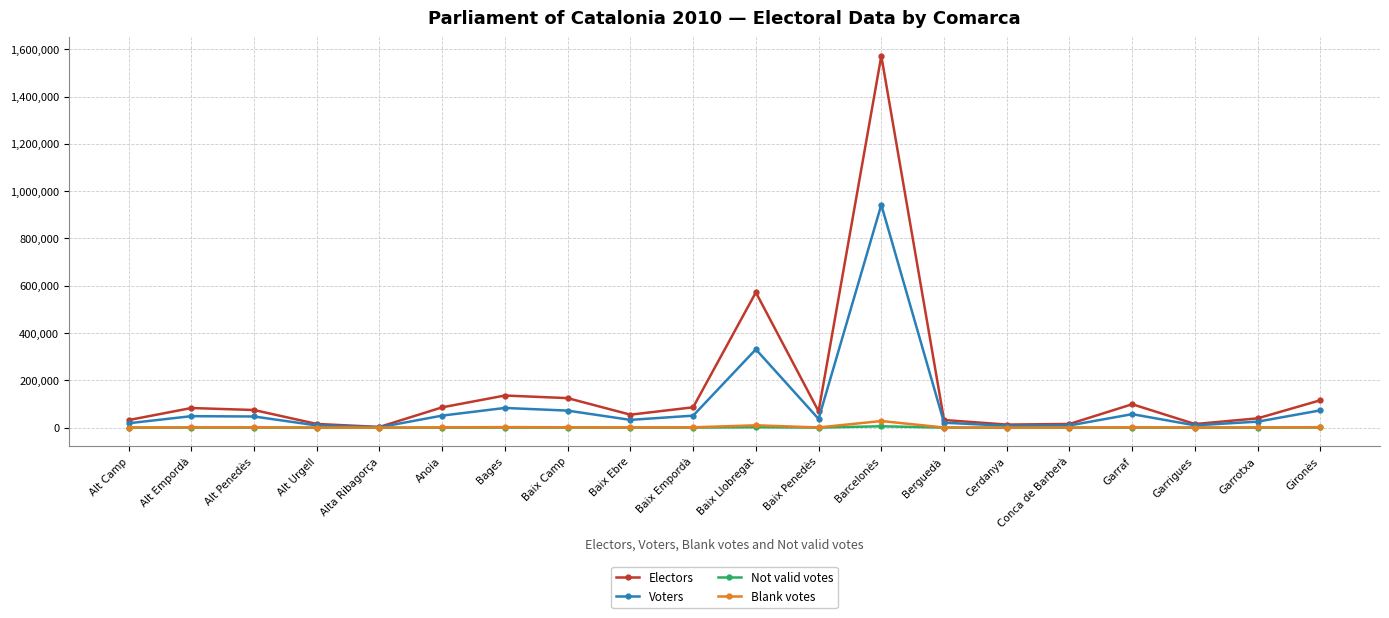

What is the average value of the Not valid votes series?

673